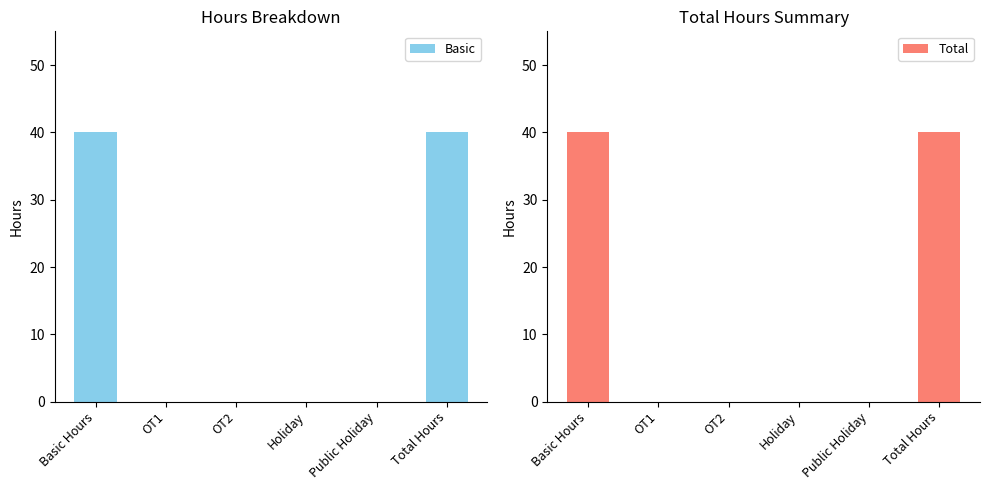

The Total series shows 0 at OT1. True or false?

True